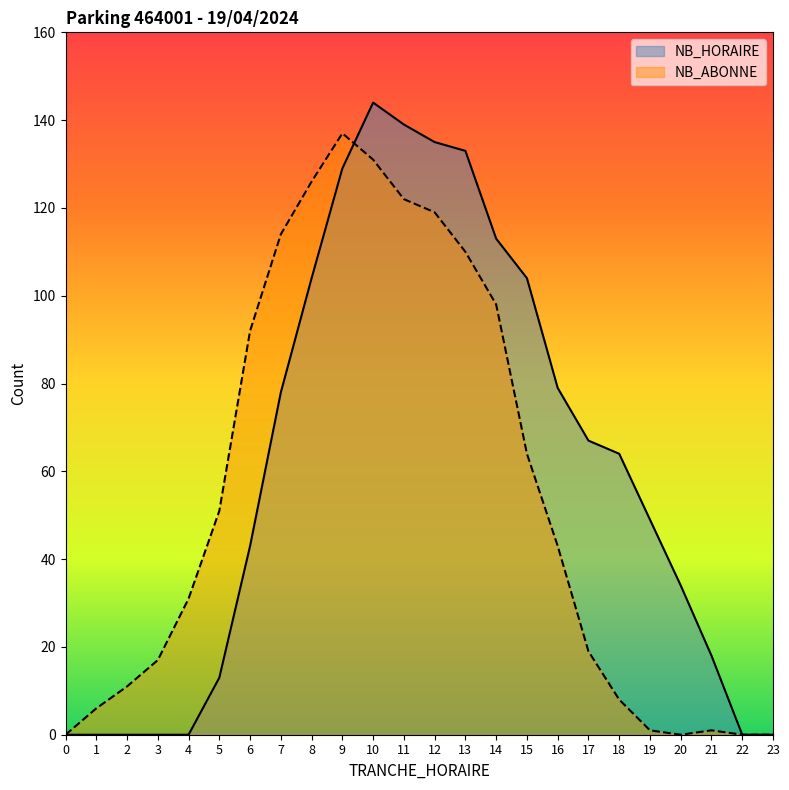

What is the maximum value shown in the chart?

144